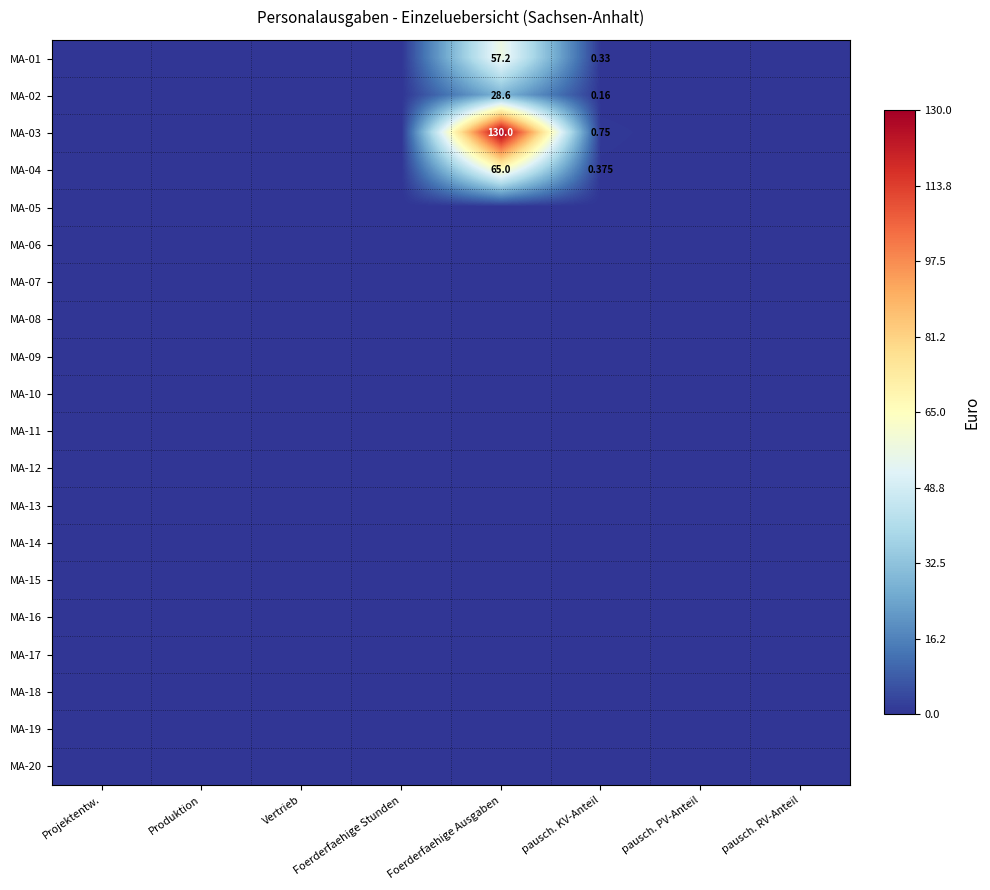

The MA-09 series shows 0.0 at Vertrieb. True or false?

True